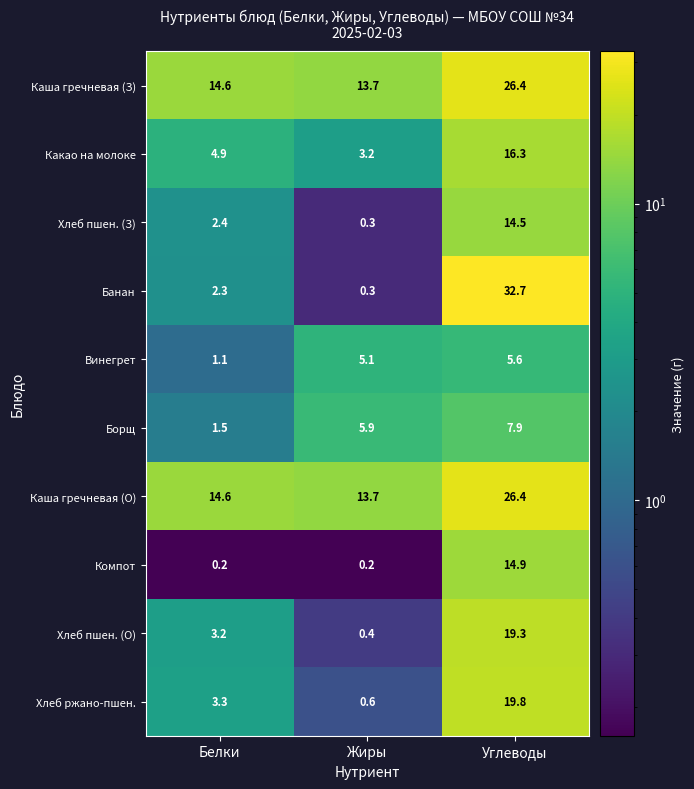

Reading left to right, what are all the values shown in this chart?

Каша гречневая (З): Белки=14.6	Жиры=13.7	Углеводы=26.4
Какао на молоке: Белки=4.9	Жиры=3.2	Углеводы=16.3
Хлеб пшен. (З): Белки=2.4	Жиры=0.3	Углеводы=14.5
Банан: Белки=2.3	Жиры=0.3	Углеводы=32.7
Винегрет: Белки=1.1	Жиры=5.1	Углеводы=5.6
Борщ: Белки=1.5	Жиры=5.9	Углеводы=7.9
Каша гречневая (О): Белки=14.6	Жиры=13.7	Углеводы=26.4
Компот: Белки=0.2	Жиры=0.2	Углеводы=14.9
Хлеб пшен. (О): Белки=3.2	Жиры=0.4	Углеводы=19.3
Хлеб ржано-пшен.: Белки=3.3	Жиры=0.6	Углеводы=19.8